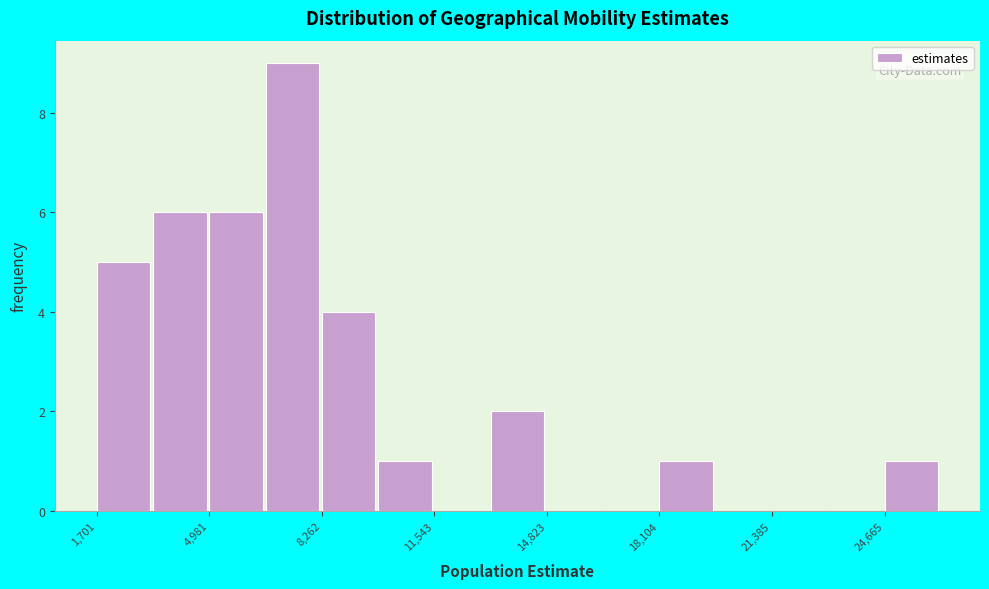

Read against the x-axis, roughly where is the centre of the tallest bar?

7500